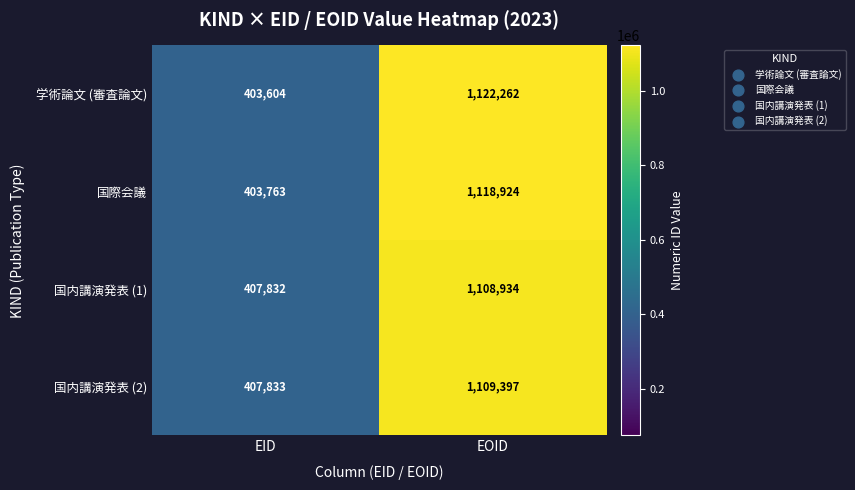

What is the sum of the 国際会議 values at EOID and EID?

1522687